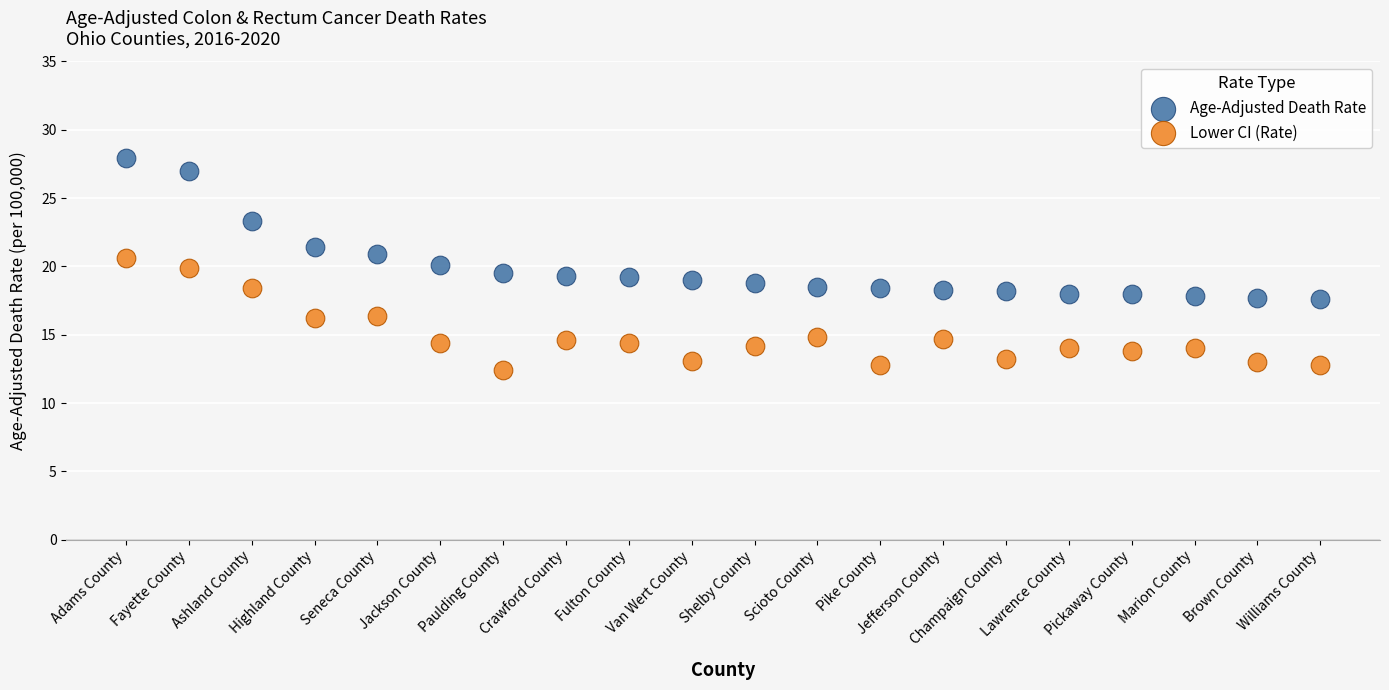

In the Age-Adjusted Death Rate series, what Y value is closest to 22?

21.4